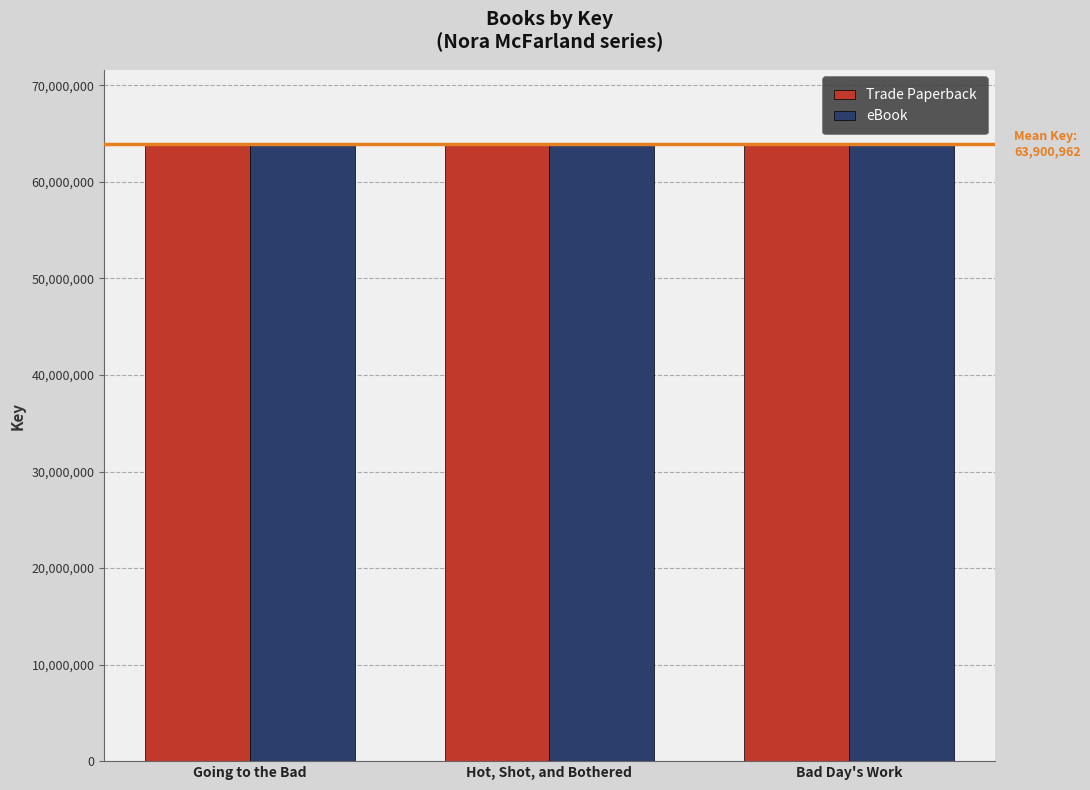

How many bars are there in total?

6